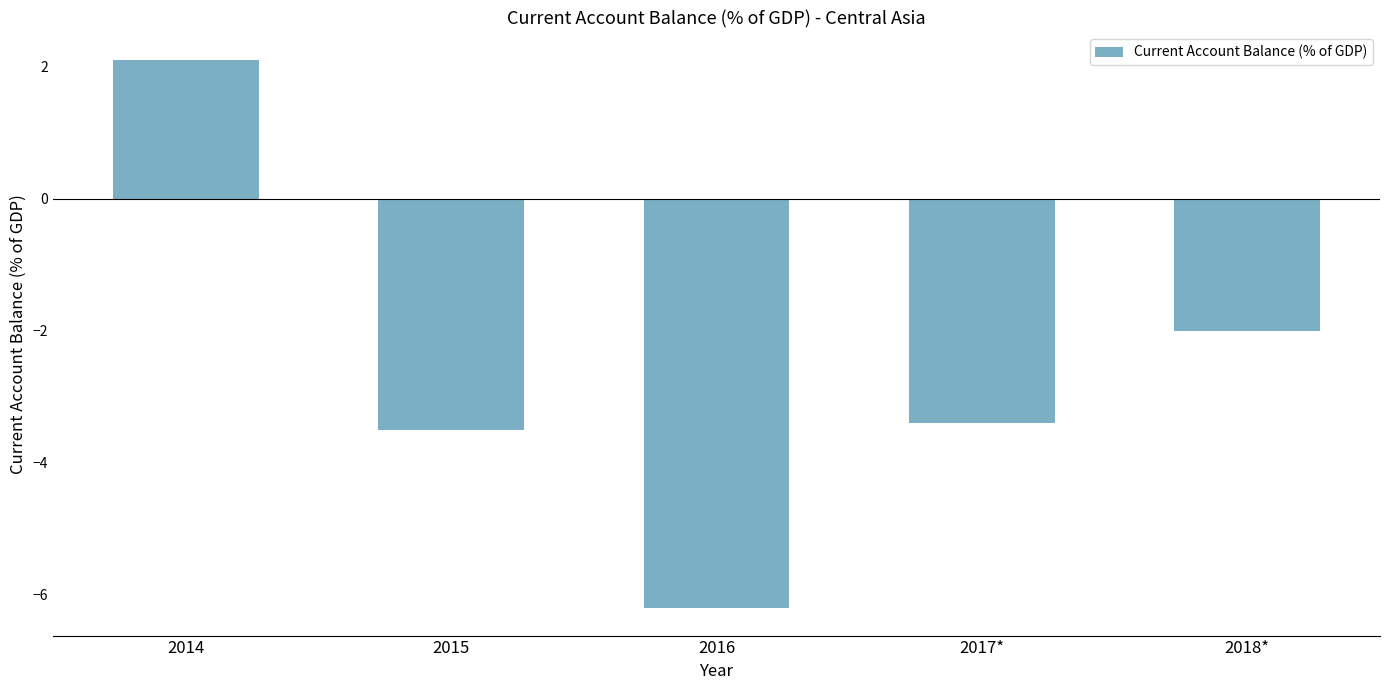

The value at 2016 is -10.1. True or false?

False